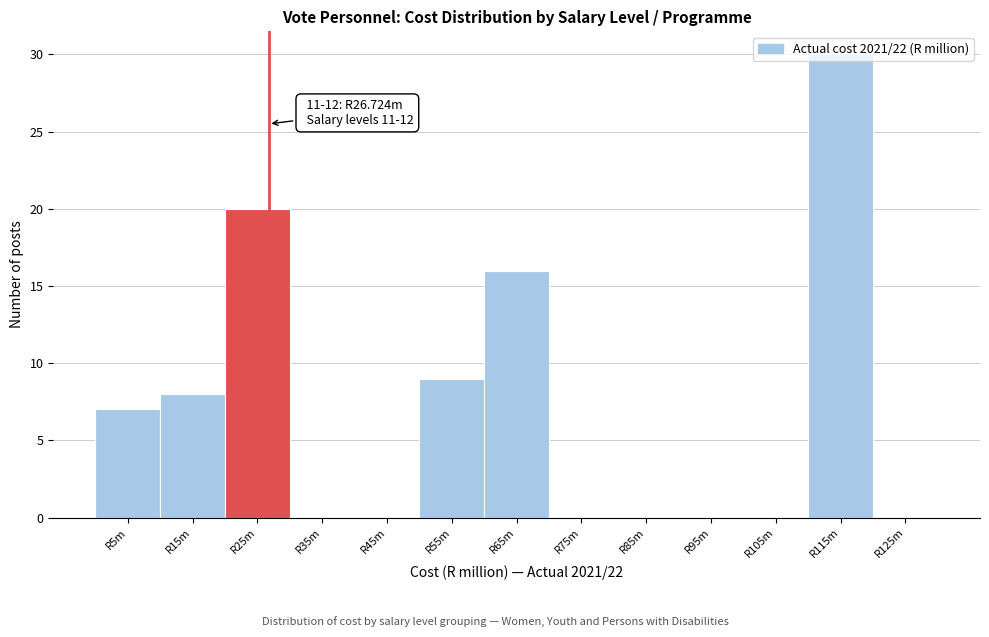

Which label corresponds to the largest value in the chart?

R115m